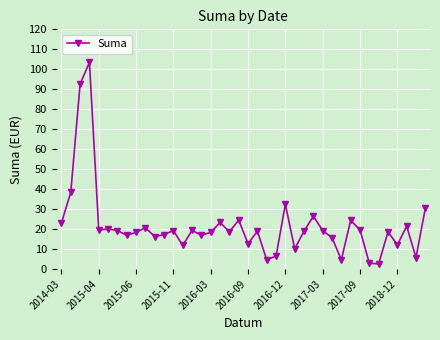

True or false: there are more than 0 points higher than both neighbors.

True